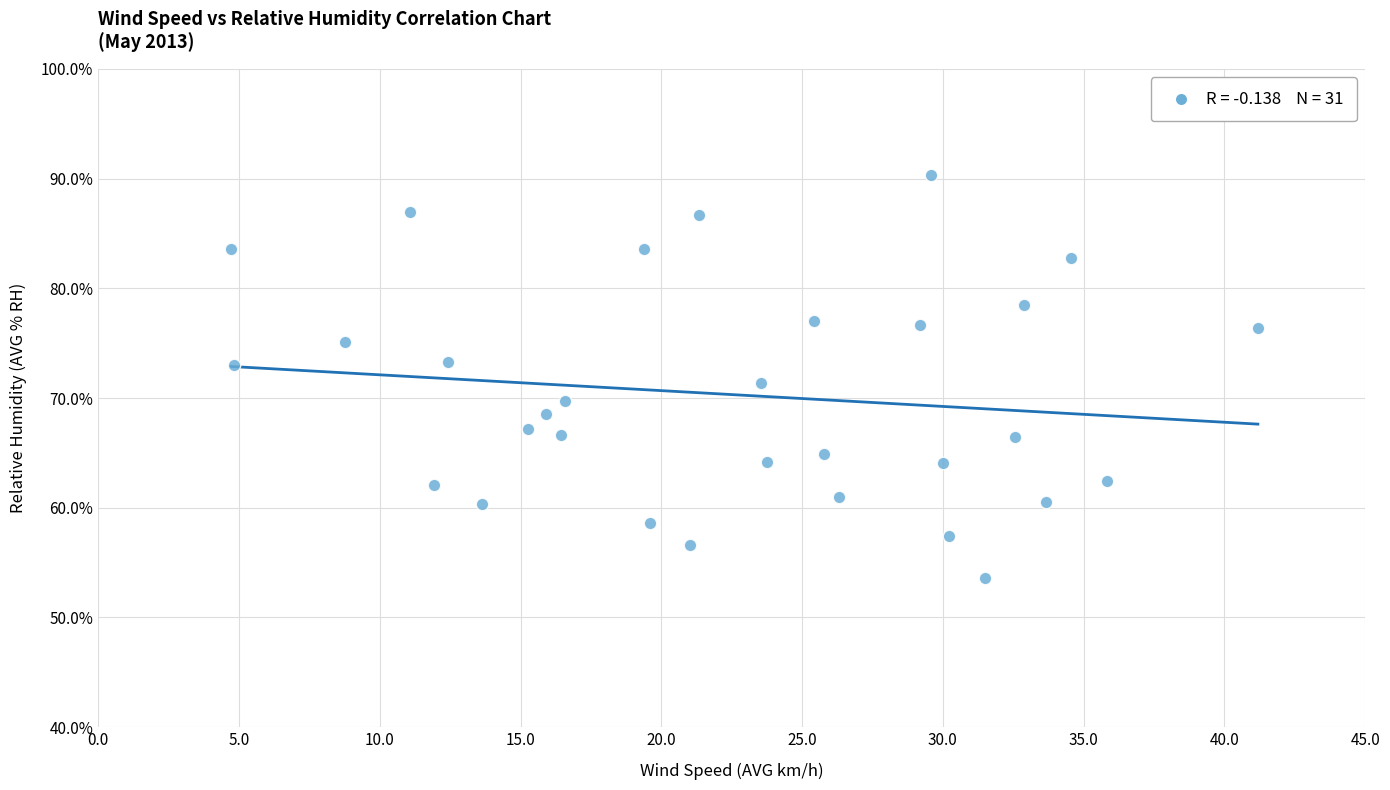

What is the range of X values (max minus min)?

36.5